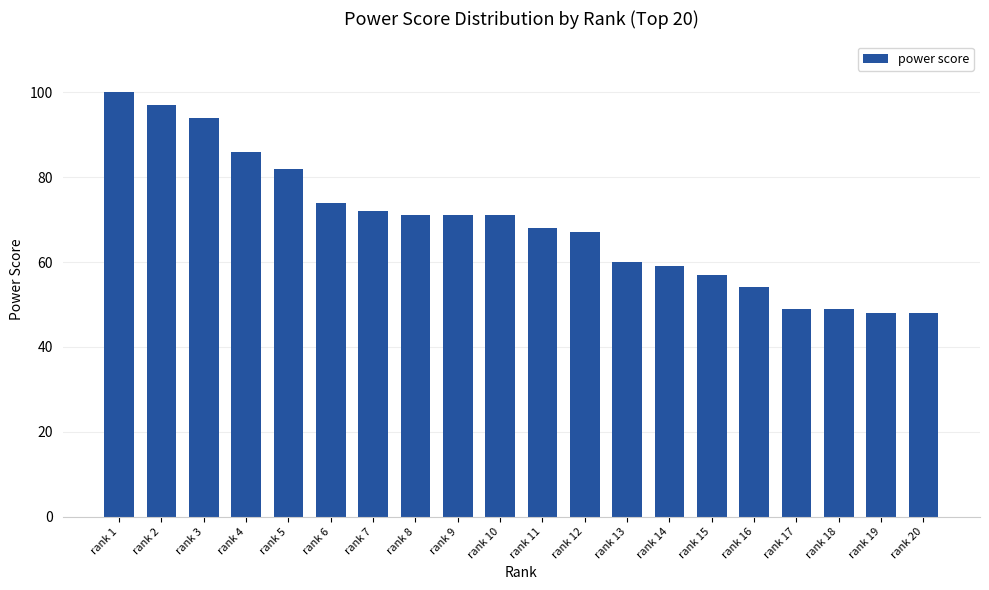

Approximately how many times larger is the value at rank 18 compared to rank 5?

0.6